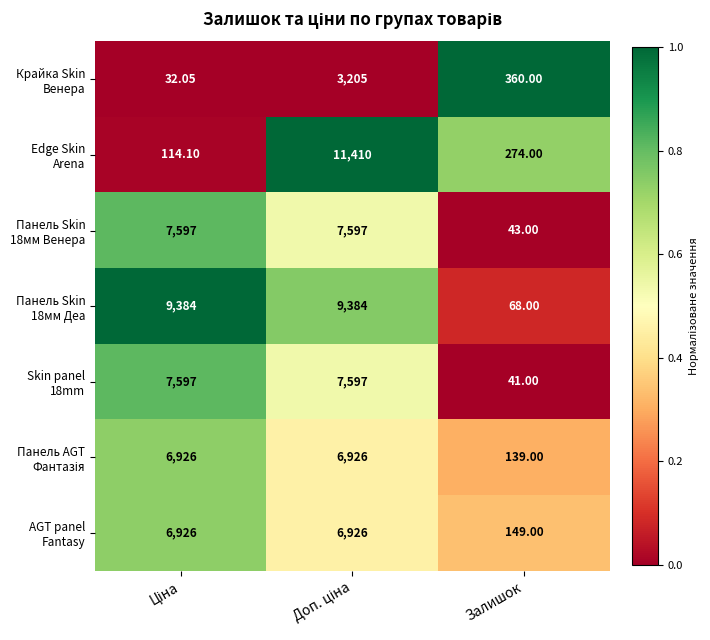

How many categories are shown in the chart?

3